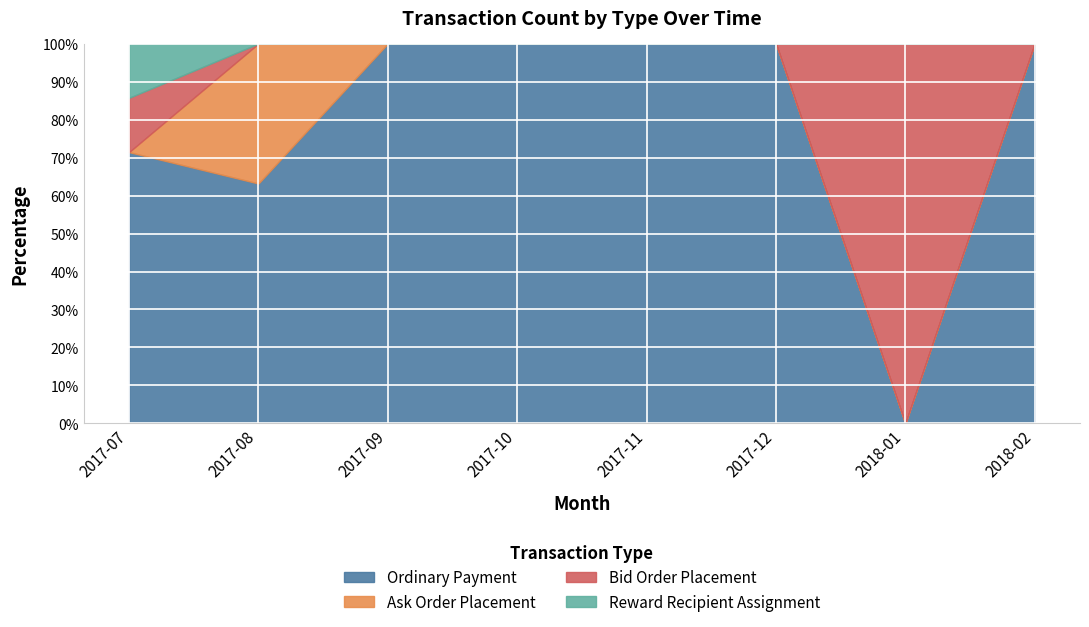

At 2017-11, list the series in order from largest to smallest.

Ordinary Payment, Ask Order Placement, Bid Order Placement, Reward Recipient Assignment